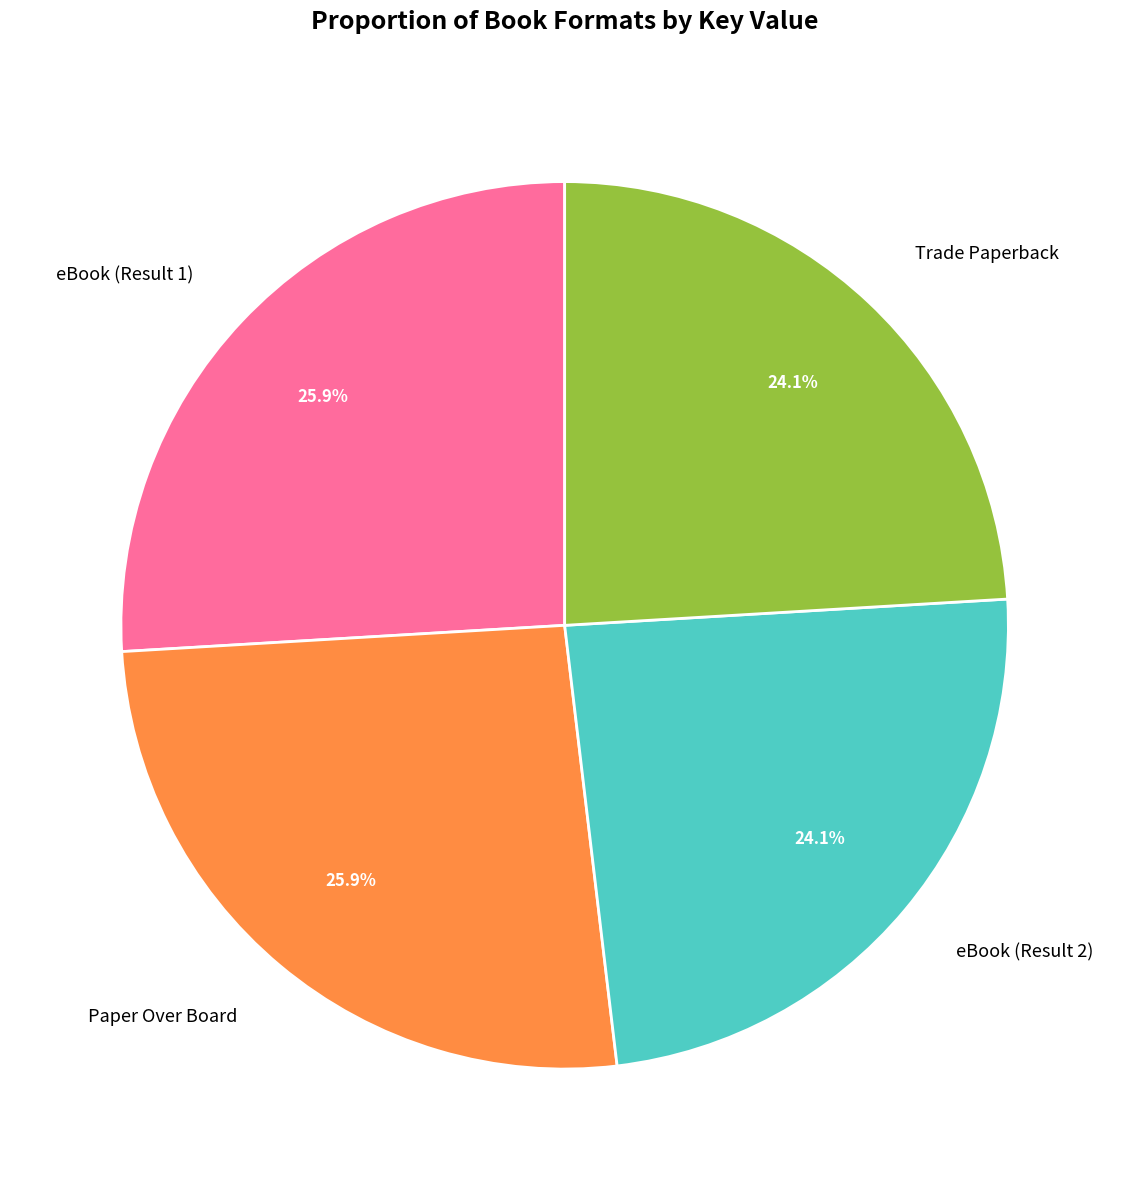

True or false: eBook (Result 1) accounts for 26% of the total.

True